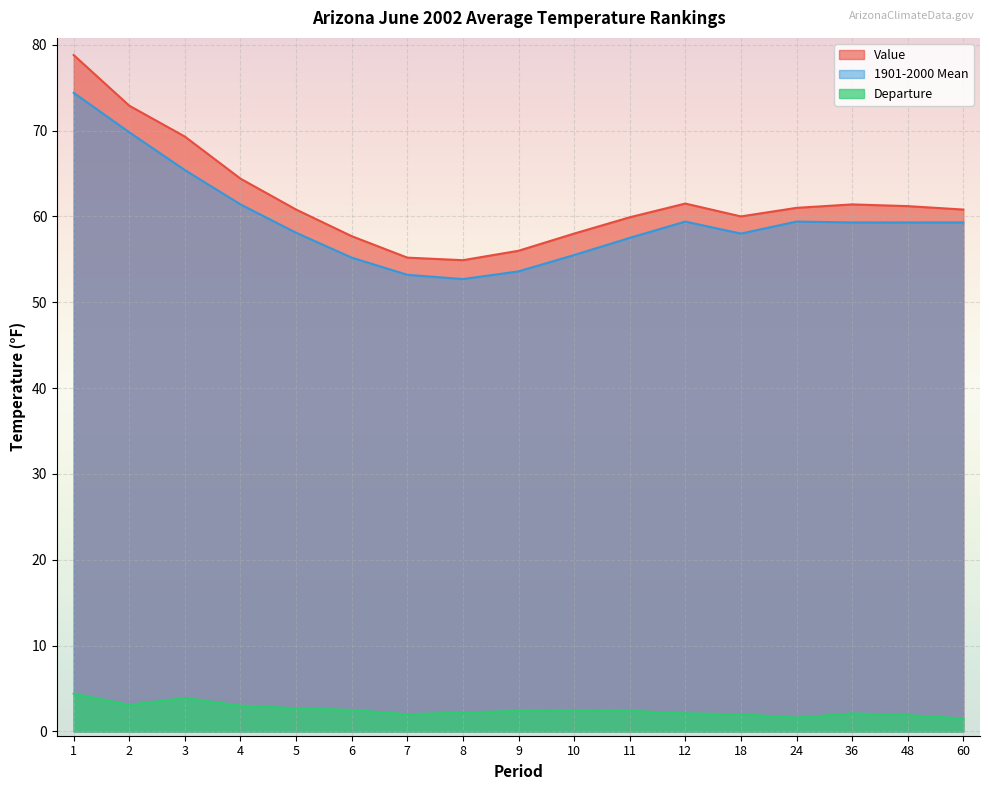

What is the lowest value of the 1901-2000 Mean series?

52.7